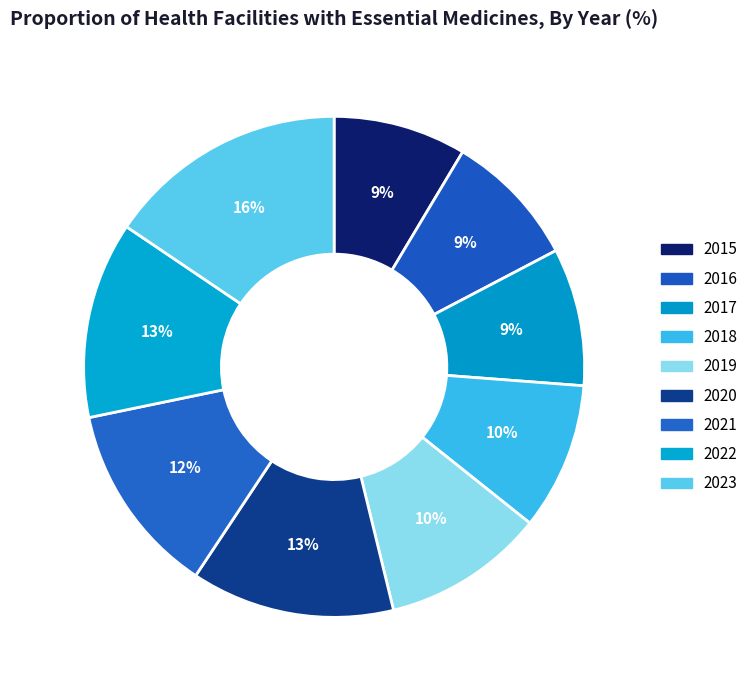

The 2021 slice represents 27% of the pie. True or false?

False